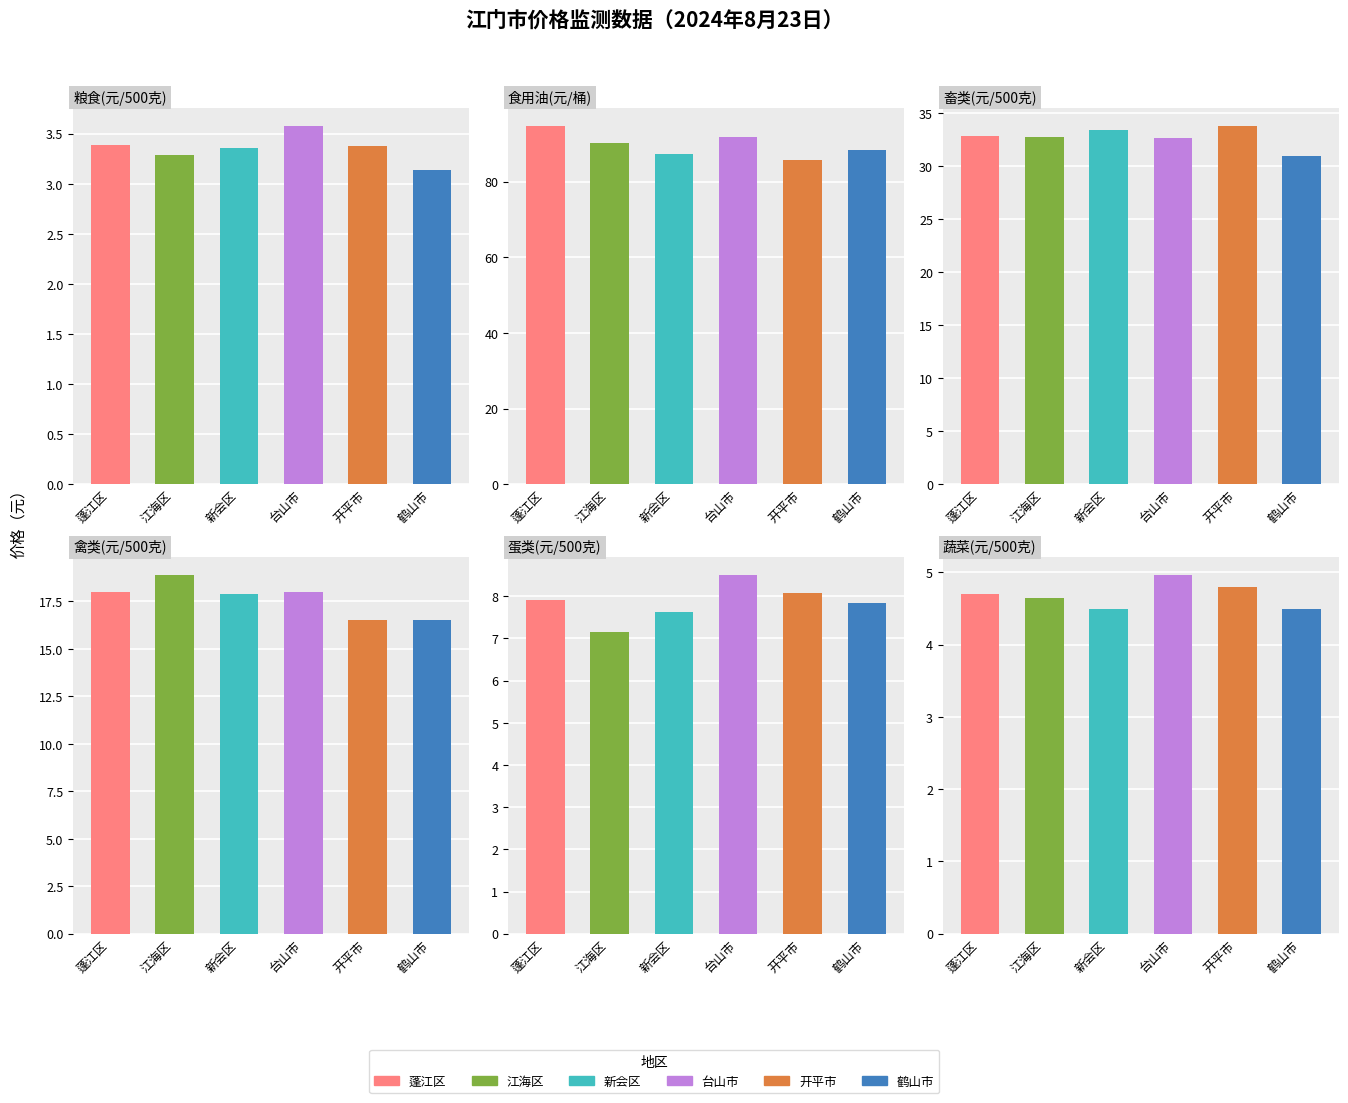

How many groups of bars are there?

6